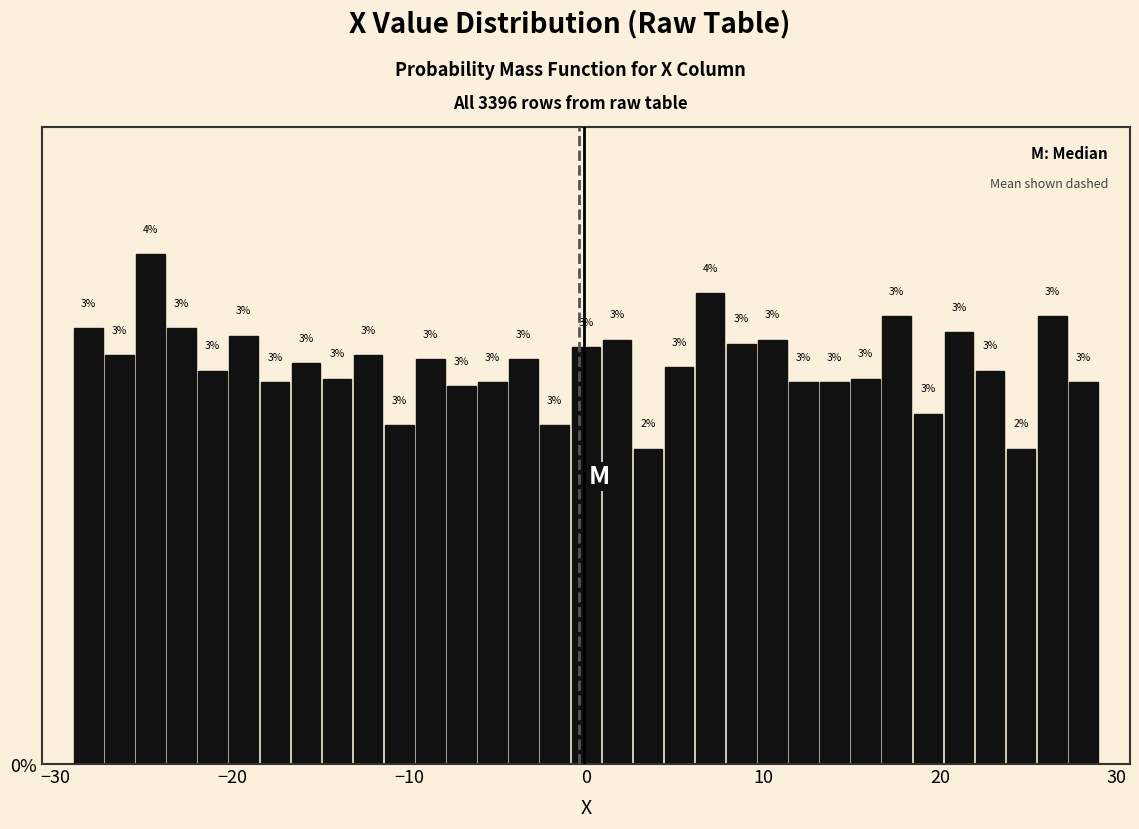

Read against the x-axis, roughly where is the centre of the tallest bar?

-25